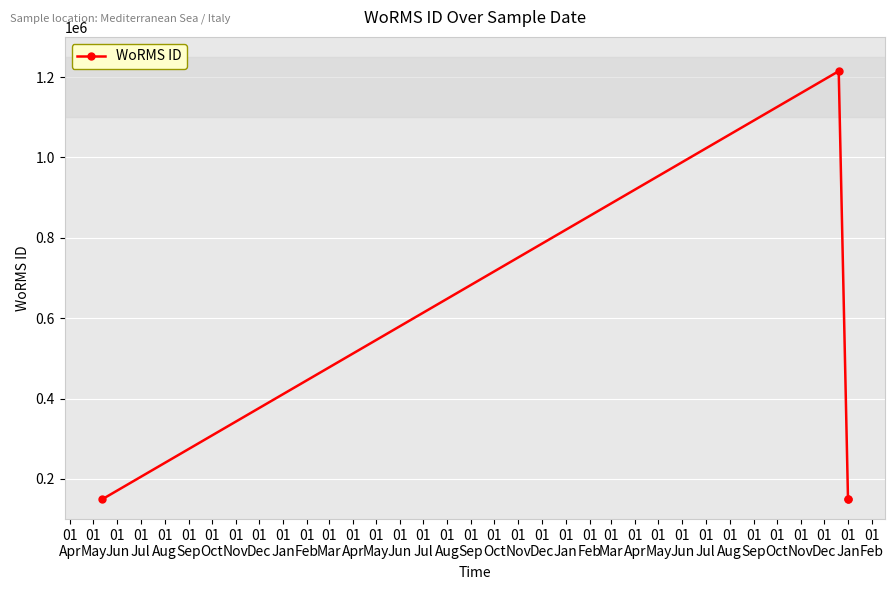

What is the difference between the values at 01
Jun and 01
May?

1065687